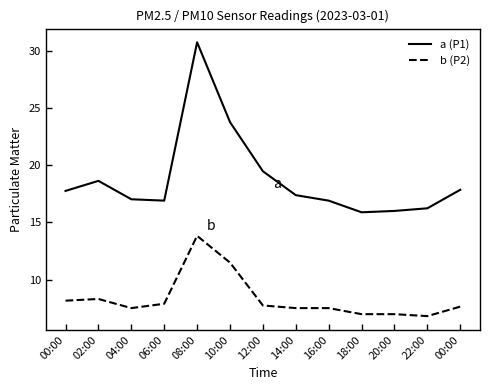

How many lines are shown in the chart?

2